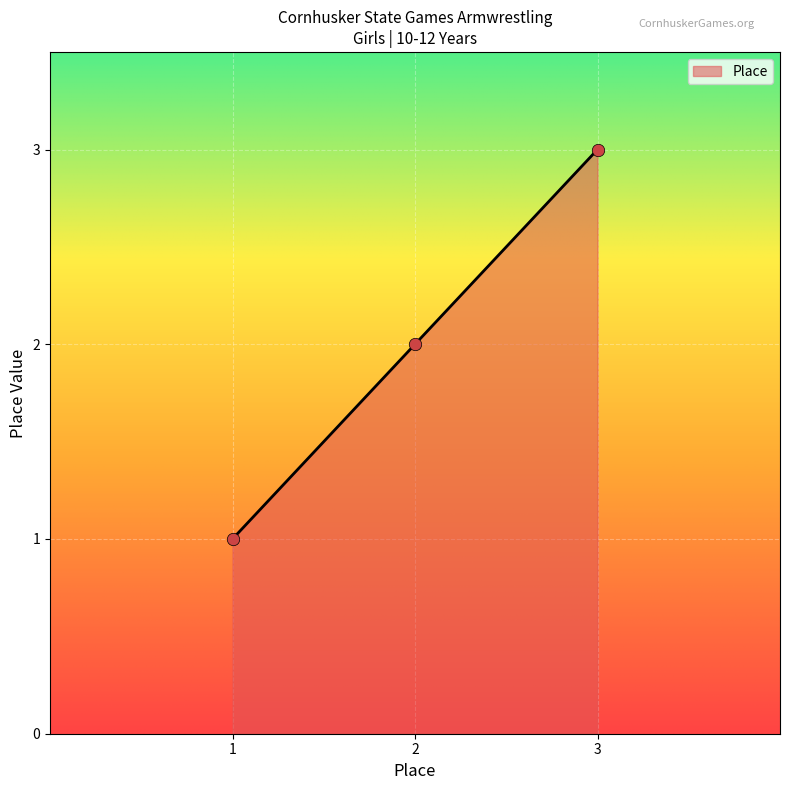

Between 3 and 1, which is larger?

3